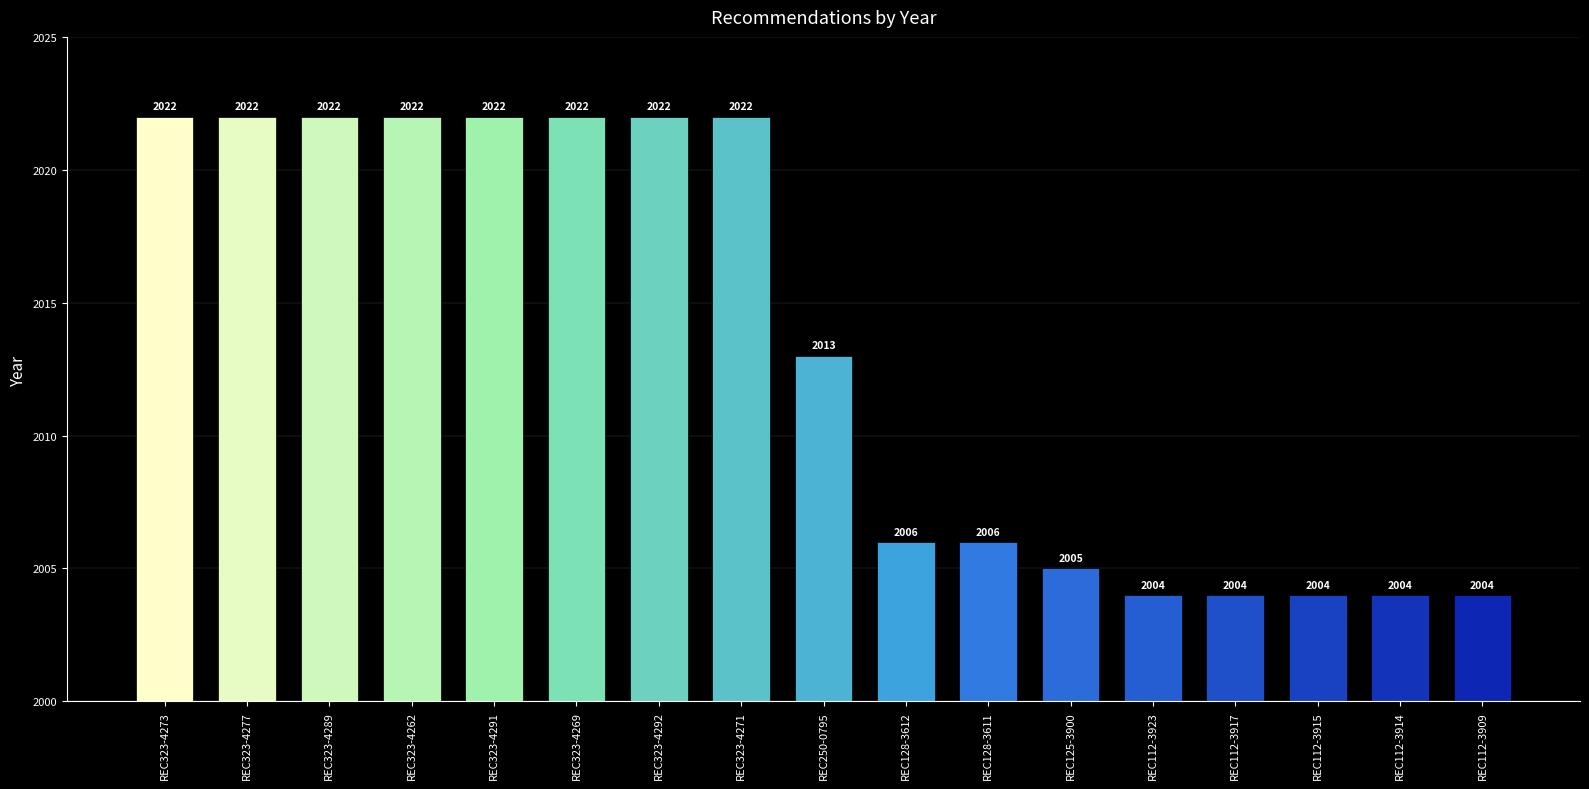

What is the smallest value displayed?

2004